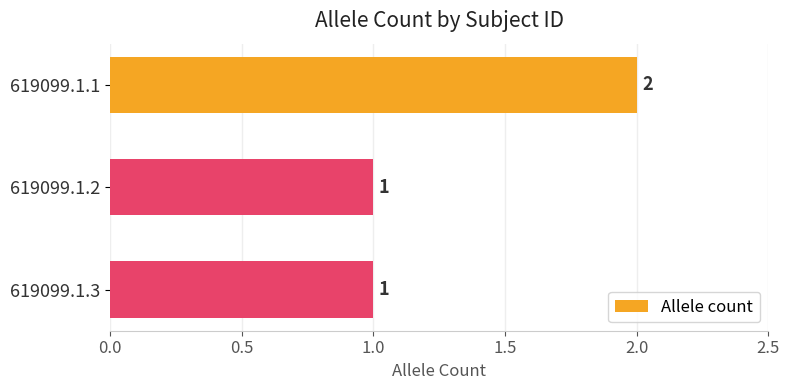

True or false: the data shows 1 at 619099.1.2.

True